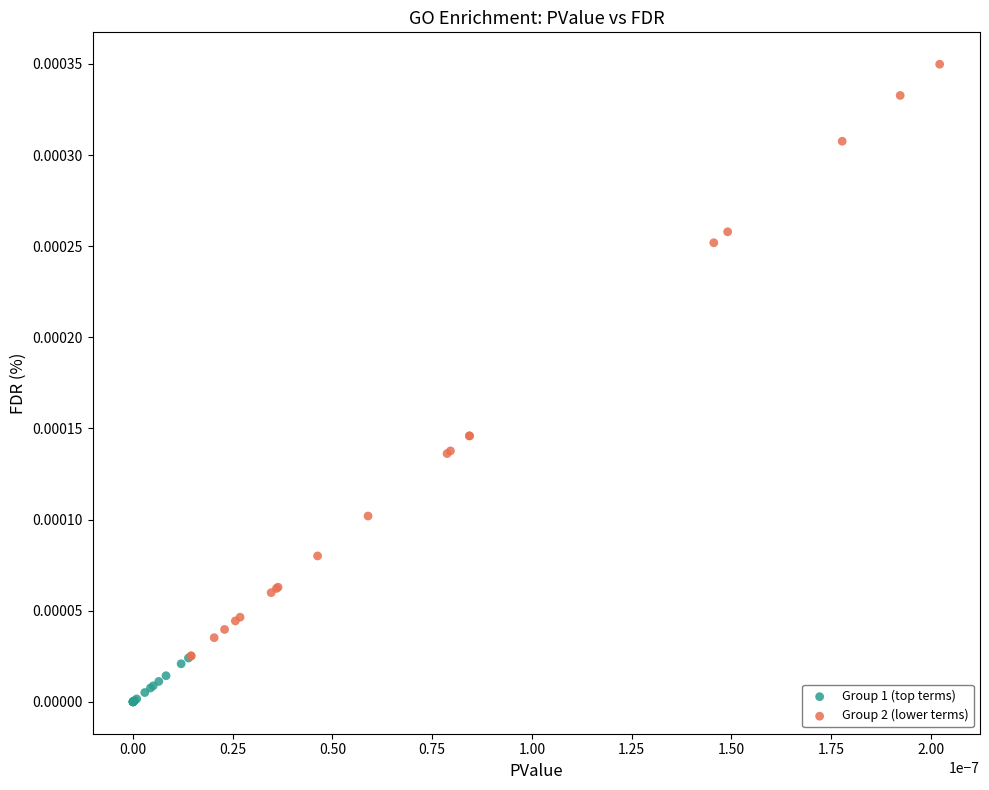

Which series reaches the maximum Y coordinate?

Group 2 (lower terms)